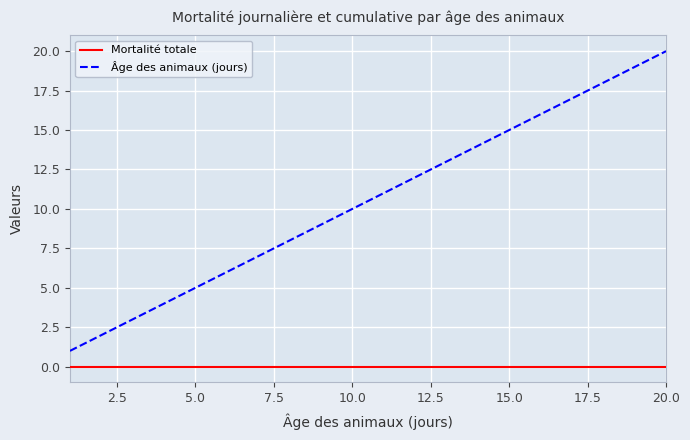

Reading left to right, transcribe all the data shown in this chart.

Mortalité totale: 0	0	0	0	0	0	0	0	0	0	0	0	0	0	0	0	0	0	0	0
Âge des animaux (jours): 1	2	3	4	5	6	7	8	9	10	11	12	13	14	15	16	17	18	19	20